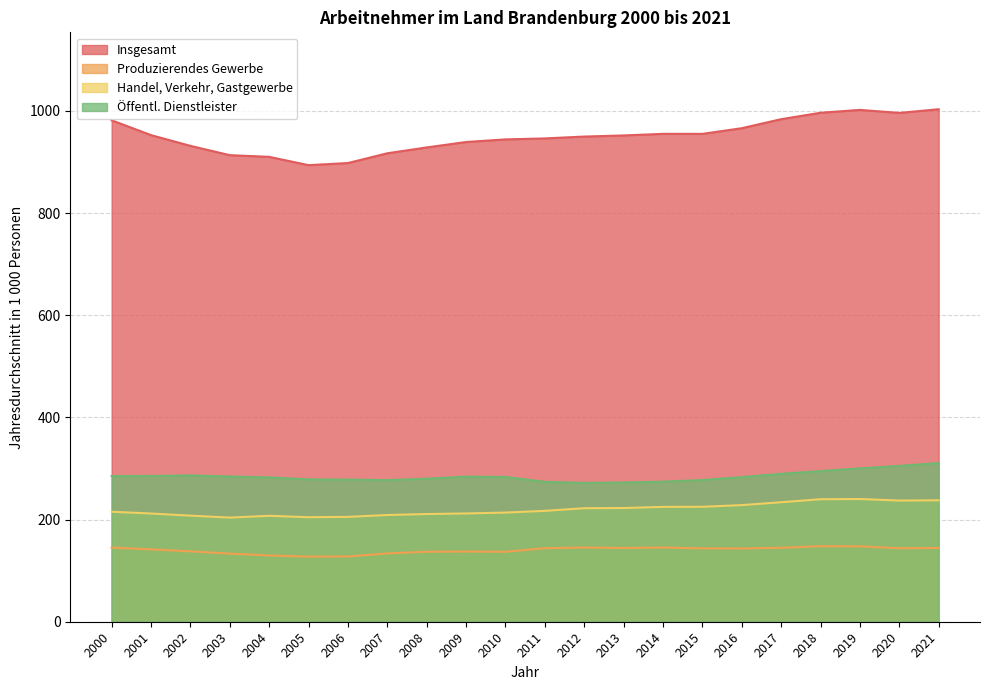

The Insgesamt series shows 322.0 at 2015. True or false?

False